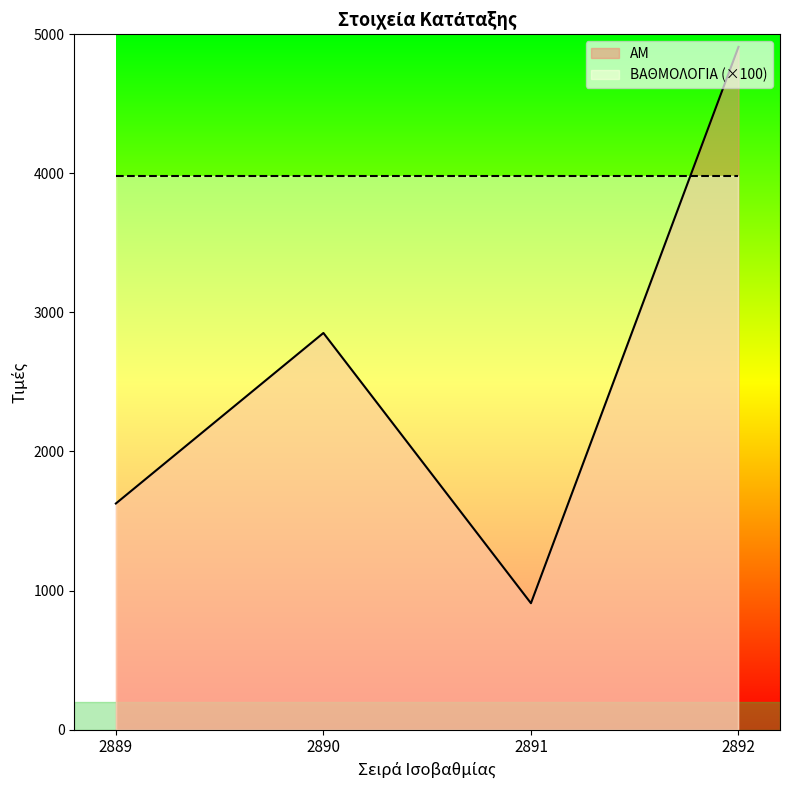

At which category does the chart reach its minimum across all series?

2891